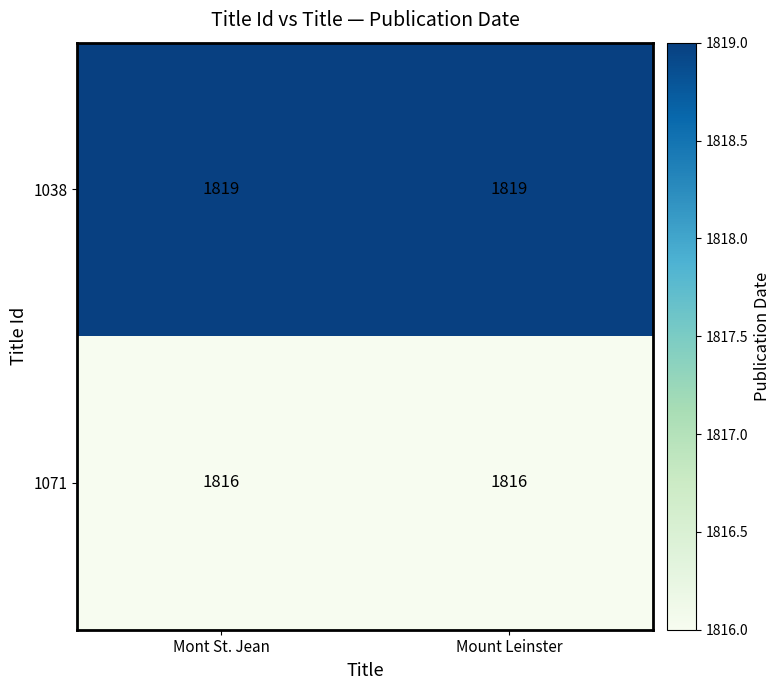

What is the highest value of the 1071 series?

1816